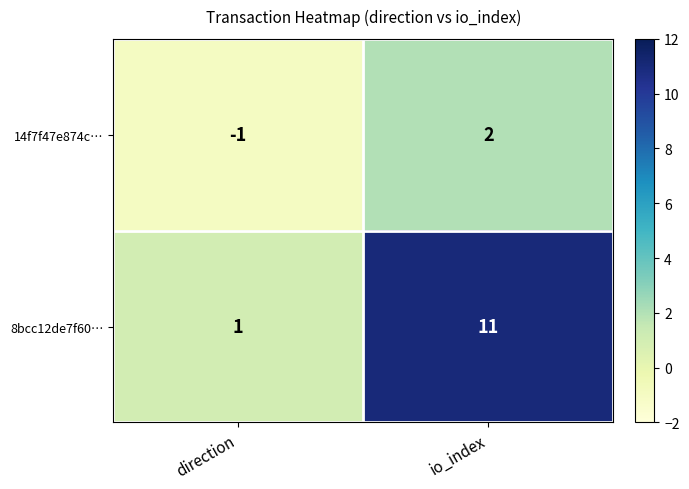

What is the difference between the maximum and minimum values in the 14f7f47e874c… series?

3